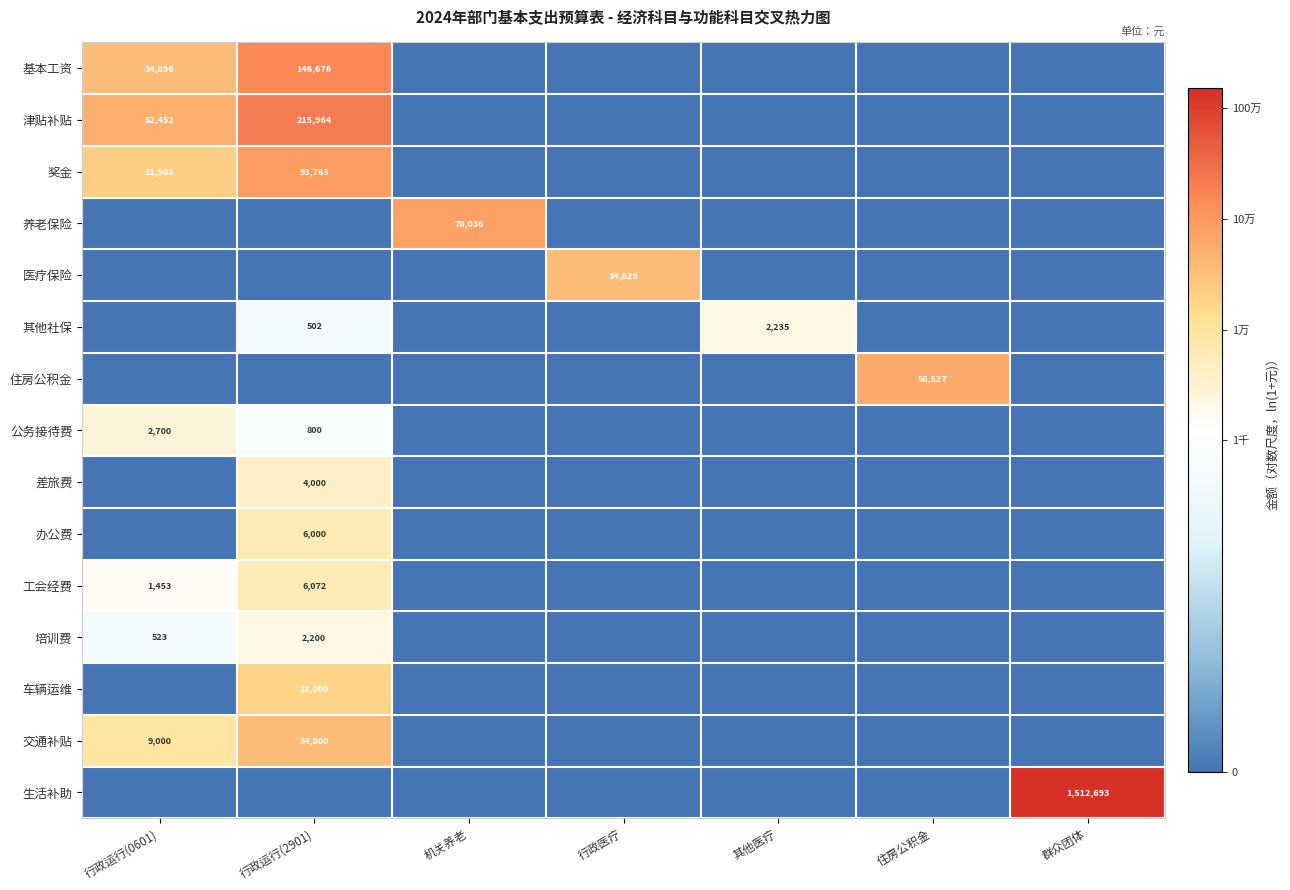

True or false: 住房公积金 has a value of 58527 at 住房公积金.

True